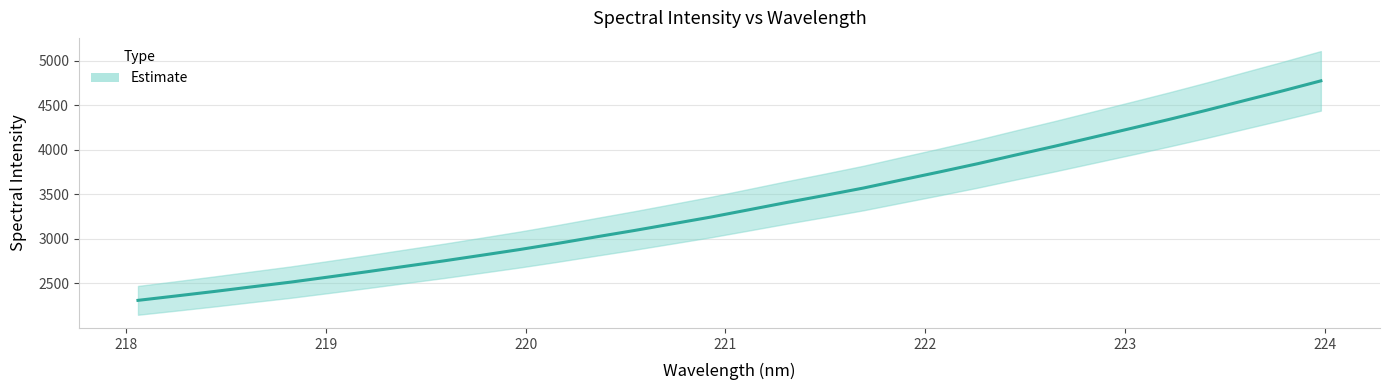

Reading right to left, transcribe all the data shown in this chart.

4773.3	4661.3	4552.7	4443.4	4338.6	4237.5	4137.6	4037.8	3941.7	3843.7	3751.2	3661.2	3570.3	3488.5	3409.2	3326.5	3244.3	3168.9	3094.0	3022.5	2949.7	2880.7	2816.0	2752.5	2692.0	2631.2	2572.4	2514.6	2462.5	2409.7	2359.3	2309.9